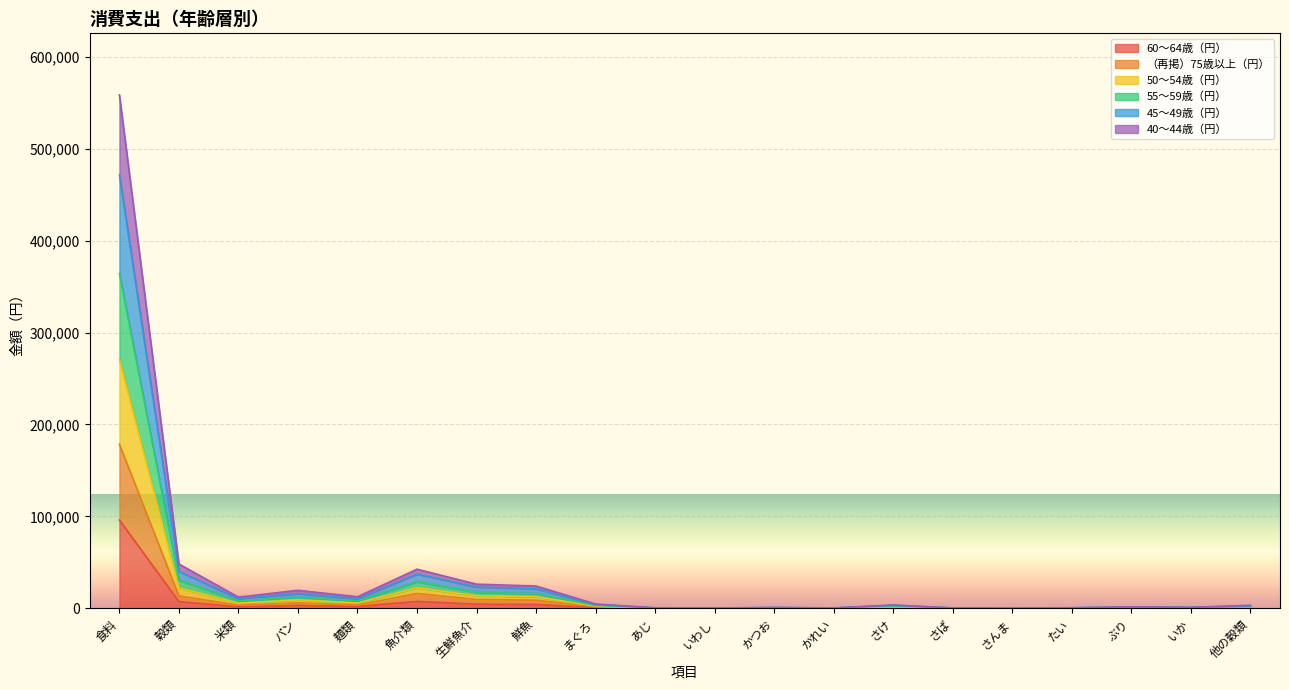

The 55～59歳（円） series shows 174 at たい. True or false?

False